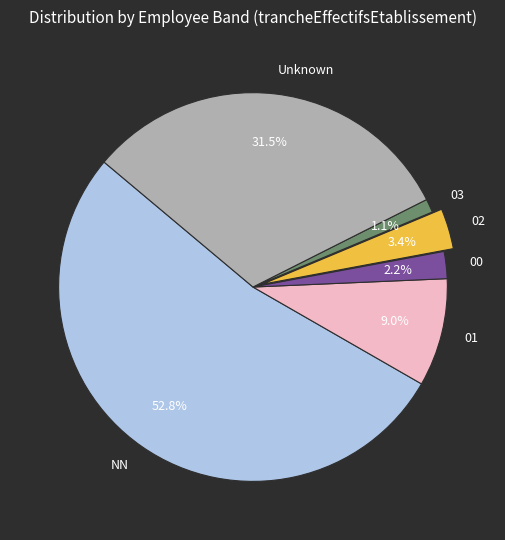

Between NN and 00, which is larger?

NN